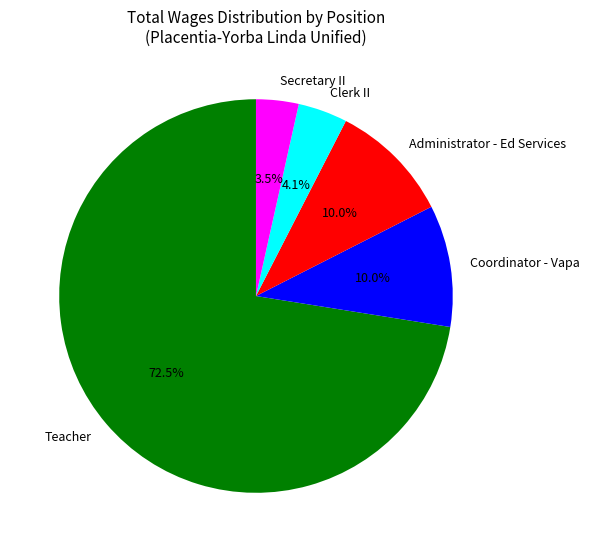

Which slice represents more than half of the pie?

Teacher